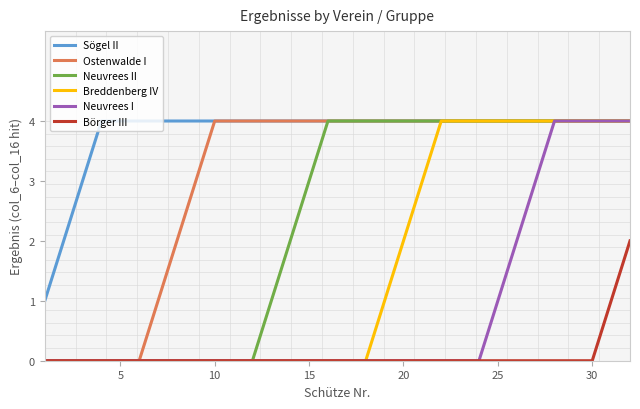

Rank the series by their average value, from lowest to highest.

Börger III, Neuvrees I, Breddenberg IV, Neuvrees II, Ostenwalde I, Sögel II